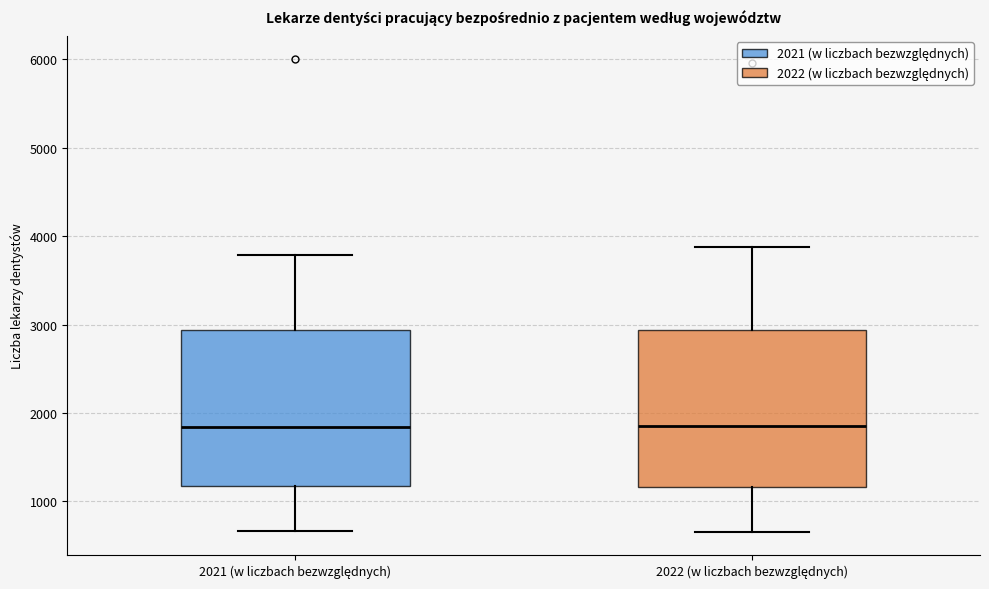

Reading left to right, read every box against the y-axis: the position of its median line, the range the box covers, and the ends of its whiskers. The values are not printed on the chart, so give them approximately, as read against the axis.

2021 (w liczbach bezwzględnych): median 1800, box 1200 to 2900, whiskers 700 to 3800
2022 (w liczbach bezwzględnych): median 1900, box 1200 to 2900, whiskers 700 to 3900